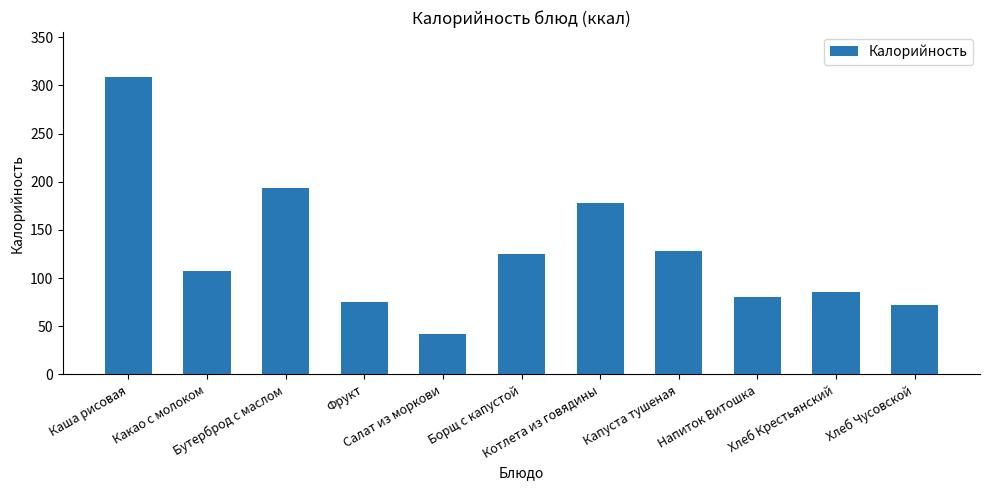

What is the ratio of the value at Фрукт to the value at Салат из моркови?

1.8